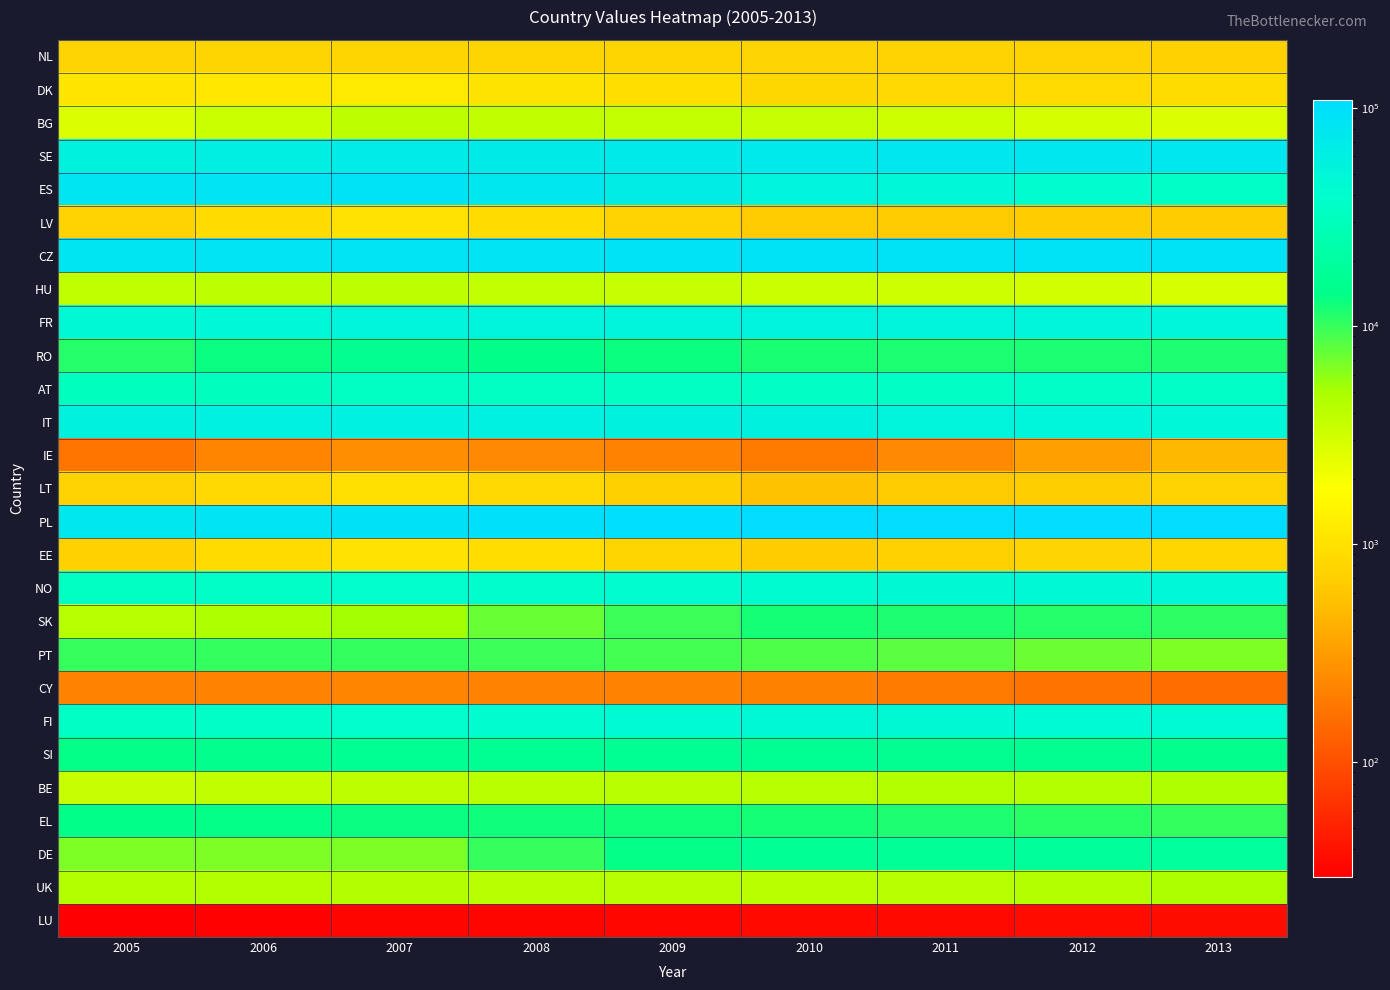

At 2009, list the series in order from largest to smallest.

PL, CZ, SE, ES, IT, FR, FI, NO, AT, SI, DE, RO, EL, SK, PT, UK, BE, BG, HU, DK, EE, NL, LV, LT, IE, CY, LU